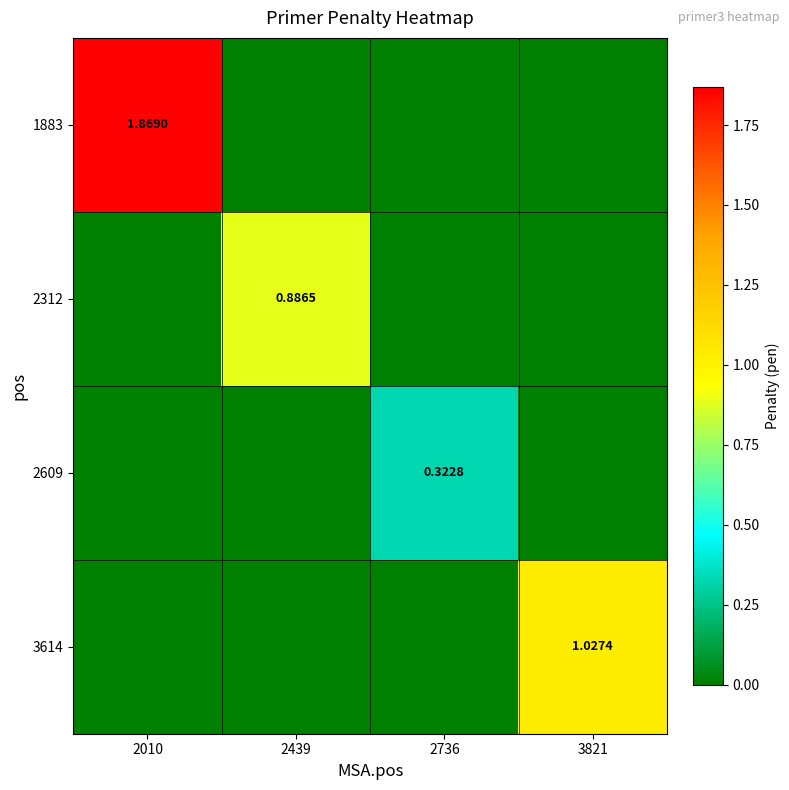

Which has a higher value, 2010 or 2439?

2010